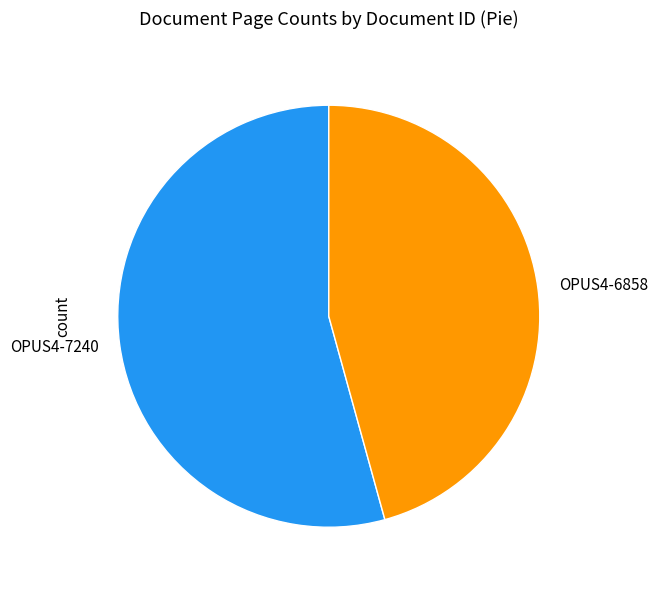

Does OPUS4-6858 represent more than half of the total?

No